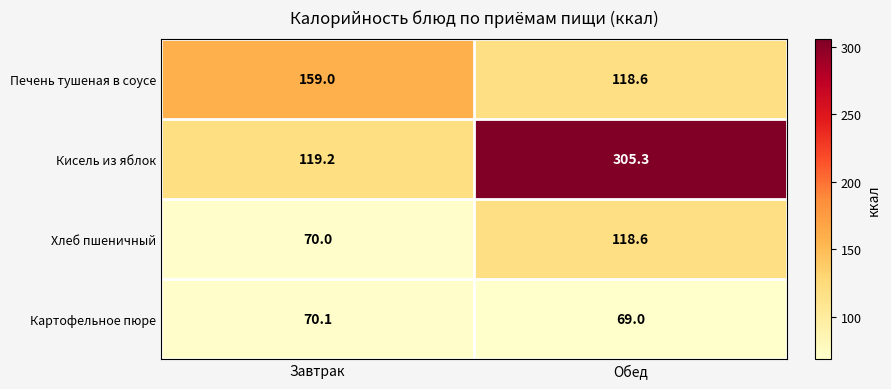

Which label corresponds to the smallest value in the chart?

Обед